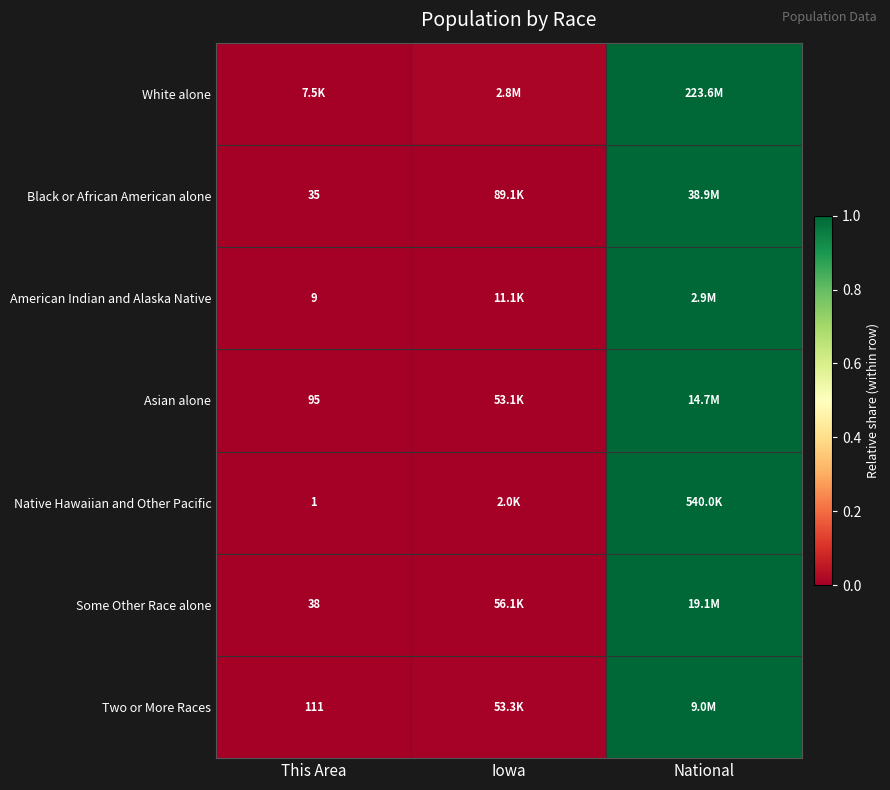

At which label does Native Hawaiian and Other Pacific reach its minimum?

This Area